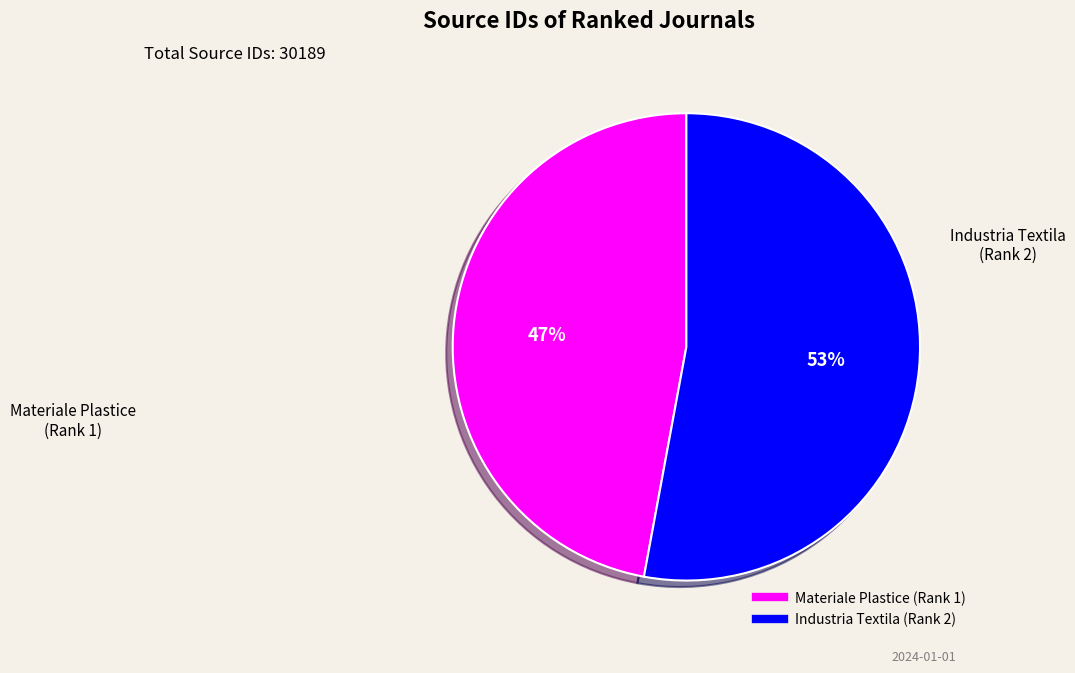

Rank the categories by value from highest to lowest.

Industria Textila (Rank 2), Materiale Plastice (Rank 1)